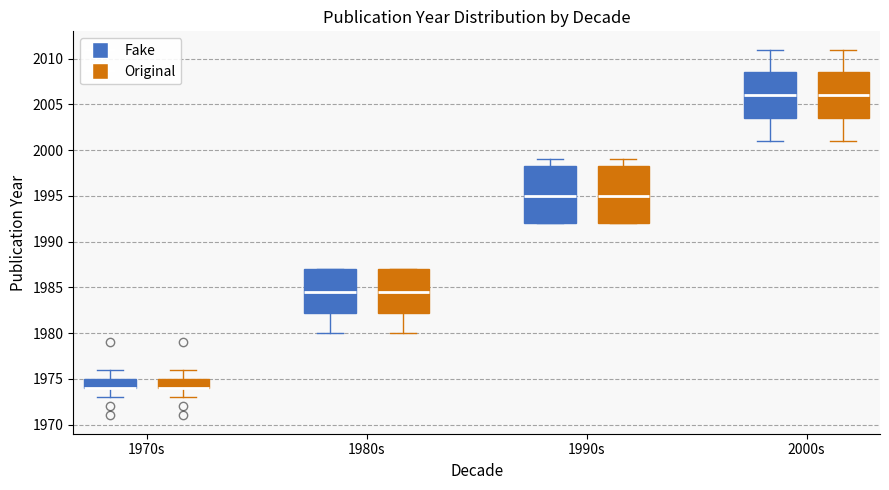

Reading left to right, read every box against the y-axis: the position of its median line, the range the box covers, and the ends of its whiskers. The values are not printed on the chart, so give them approximately, as read against the axis.

1970s (Fake): median 1974.0 (drawn on the box's lower edge), box 1974.0 to 1975.0, whiskers 1973.0 to 1976.0
1970s (Original): median 1974.0 (drawn on the box's lower edge), box 1974.0 to 1975.0, whiskers 1973.0 to 1976.0
1980s (Fake): median 1984.5, box 1982.5 to 1987.0, whiskers 1980.0 to 1987.0
1980s (Original): median 1984.5, box 1982.5 to 1987.0, whiskers 1980.0 to 1987.0
1990s (Fake): median 1995.0, box 1992.0 to 1998.5, whiskers 1992.0 to 1999.0
1990s (Original): median 1995.0, box 1992.0 to 1998.5, whiskers 1992.0 to 1999.0
2000s (Fake): median 2006.0, box 2003.5 to 2008.5, whiskers 2001.0 to 2011.0
2000s (Original): median 2006.0, box 2003.5 to 2008.5, whiskers 2001.0 to 2011.0